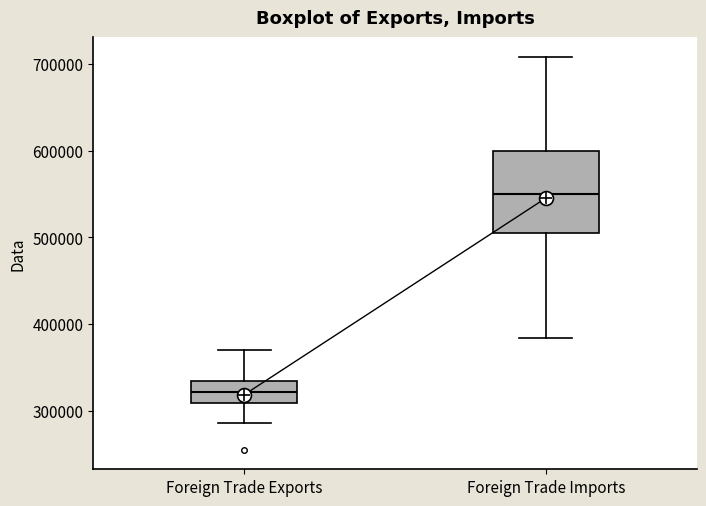

Reading left to right, transcribe this box plot: for each box, give where its median line is, the range the box spans, and where its two whiskers end, as read against the y-axis. The values are not printed on the chart, so give them approximately, as read against the axis.

Foreign Trade Exports: median 320000, box 310000 to 330000, whiskers 290000 to 370000
Foreign Trade Imports: median 550000, box 500000 to 600000, whiskers 380000 to 710000